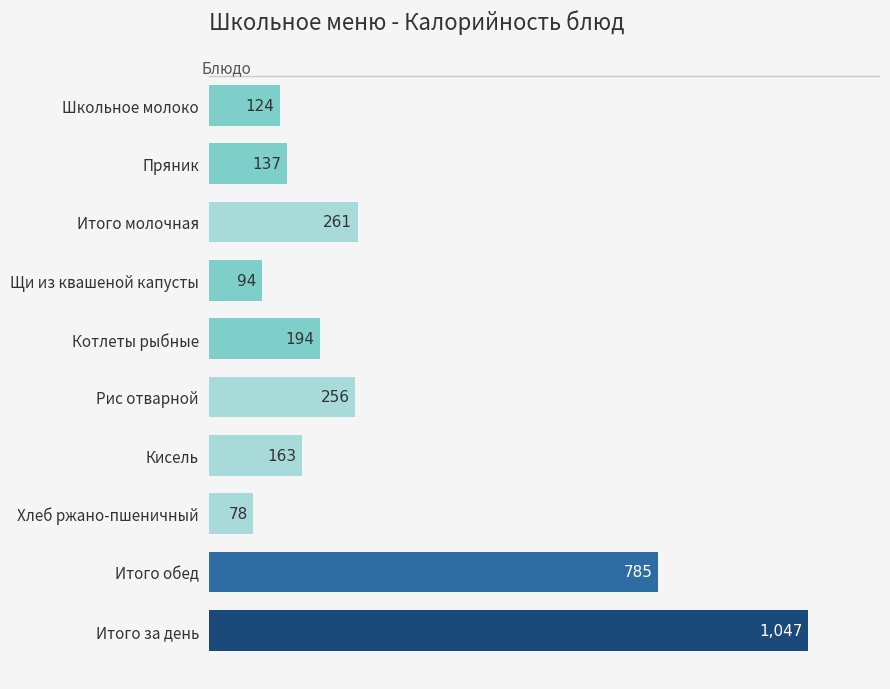

How many values are below 194?

5